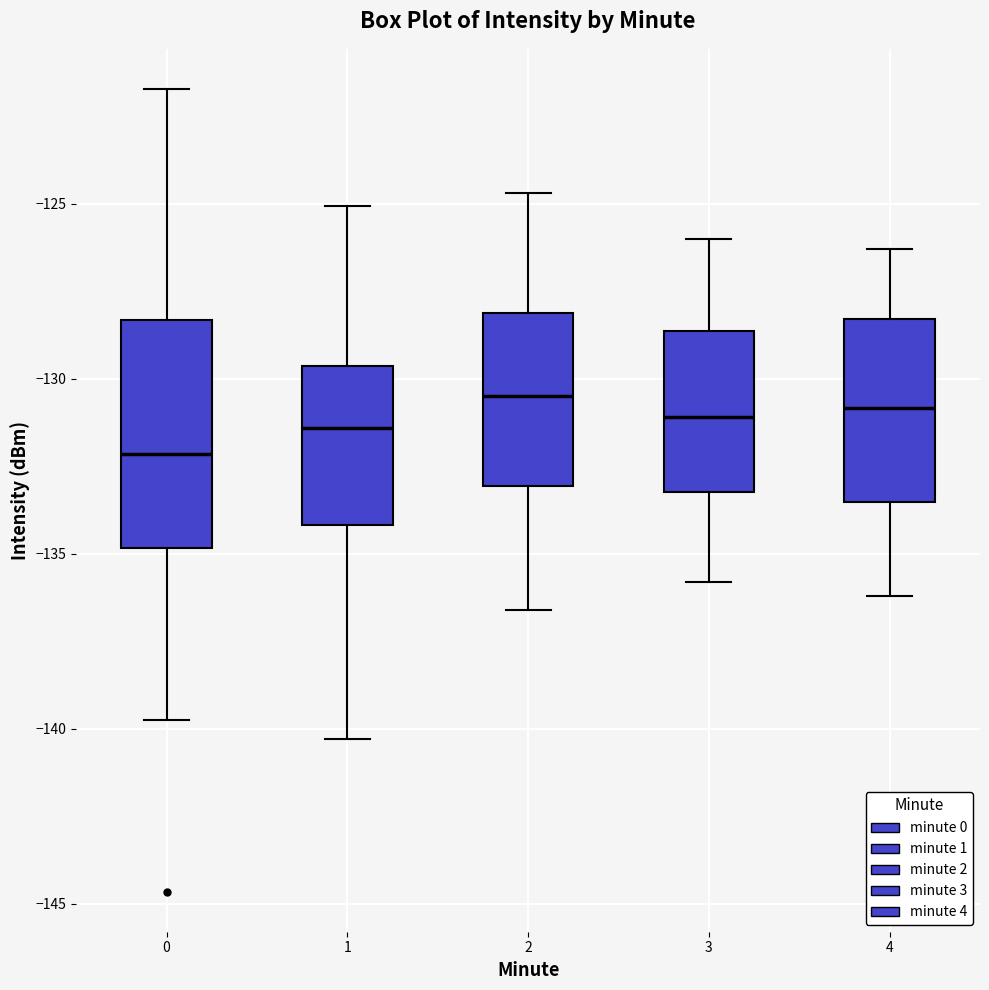

Comparing the boxes themselves (not the whiskers), which one is the tallest?

0